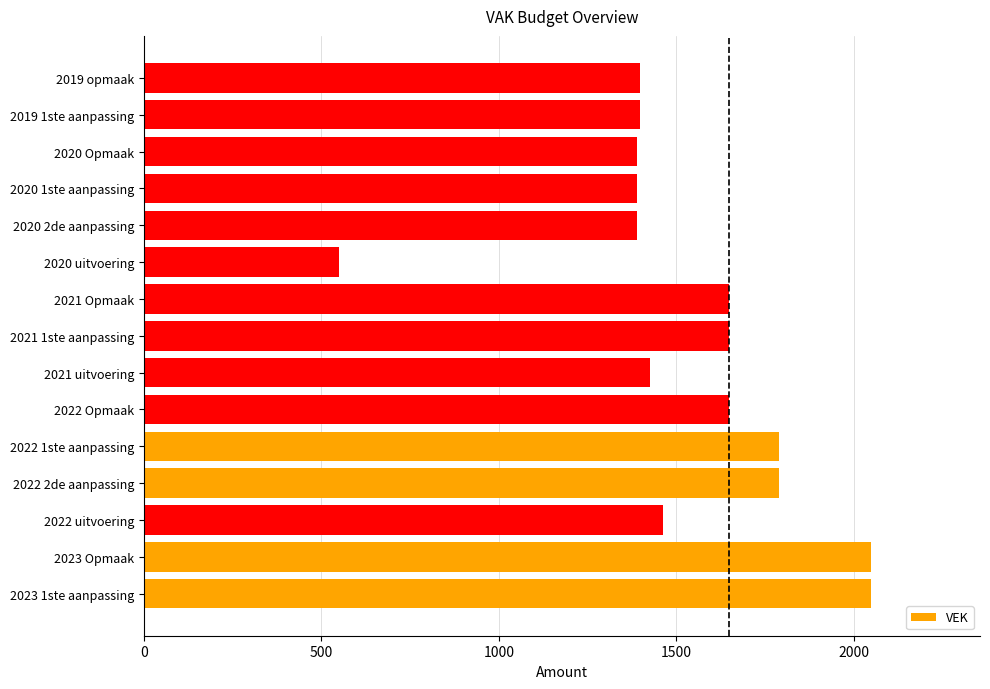

What is the sum of all values?

23025